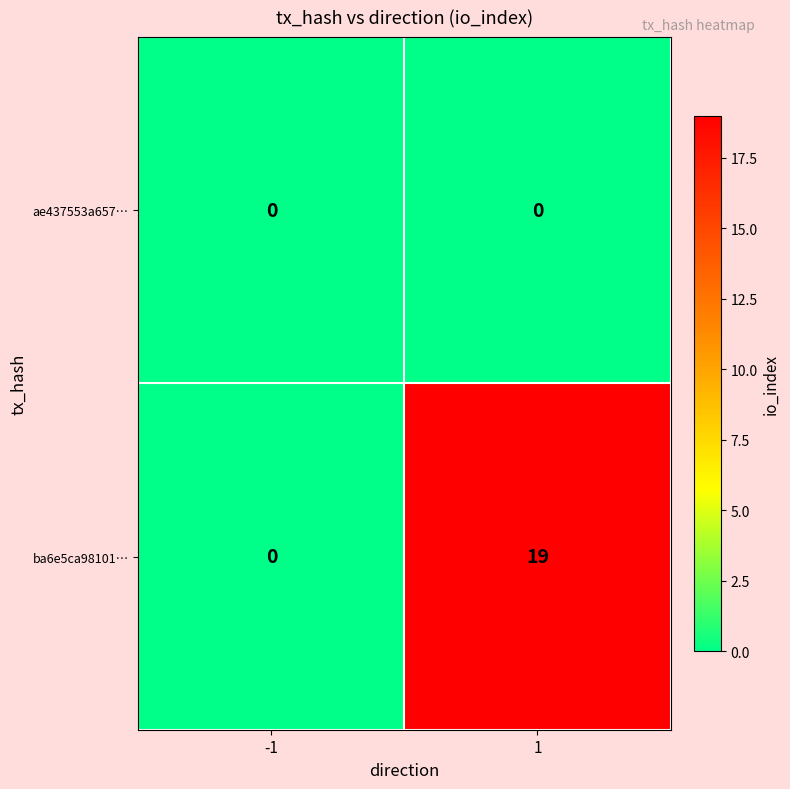

Which series changed the most between -1 and 1?

ba6e5ca98101…